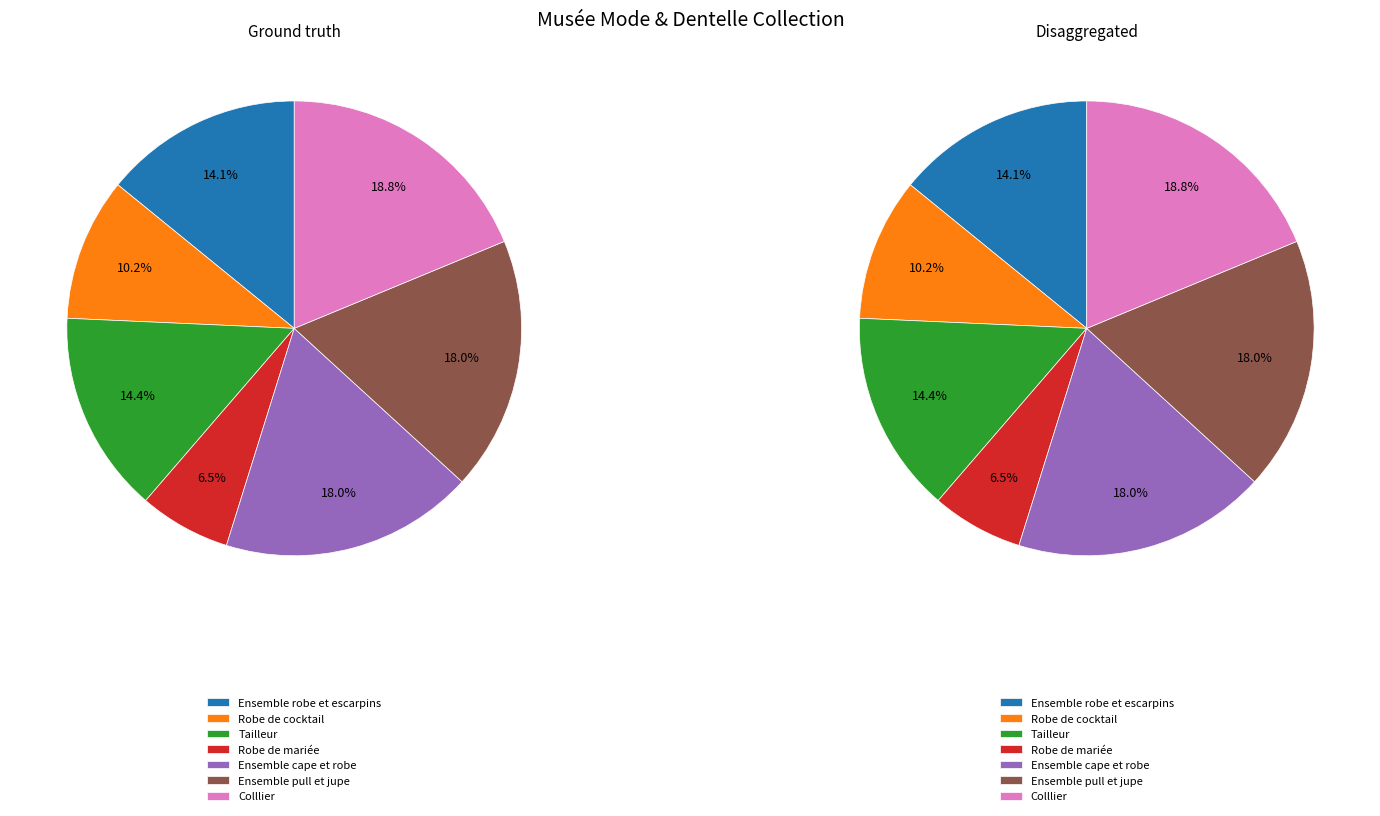

Count the number of slices in the pie.

7